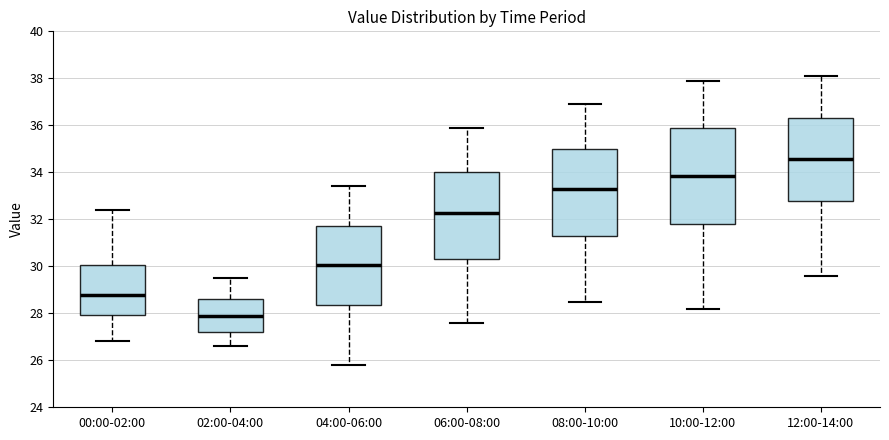

Comparing the boxes themselves (not the whiskers), which one is the tallest?

10:00-12:00